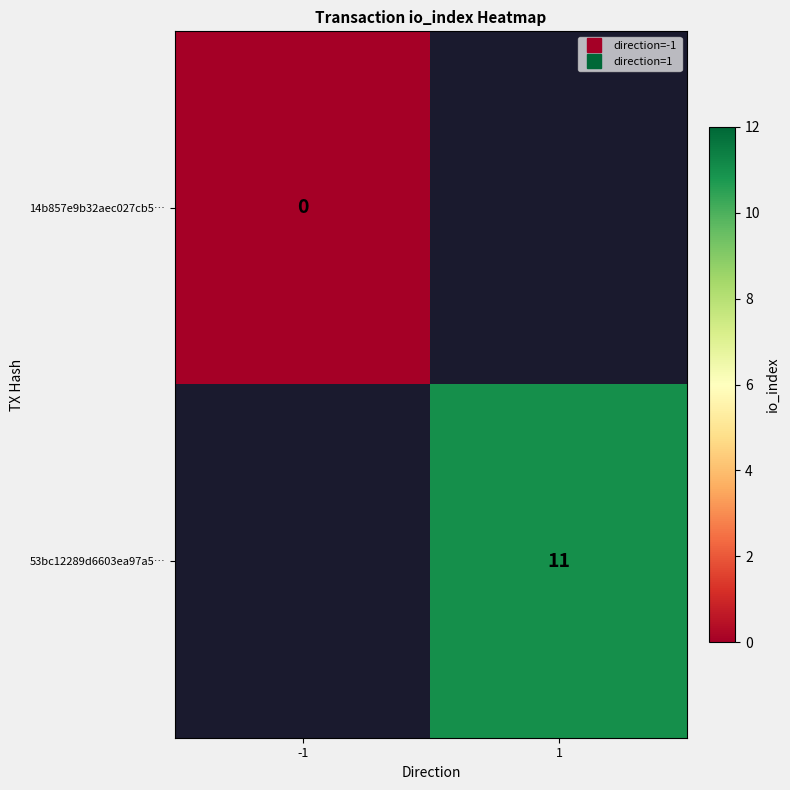

Rank the categories by 14b857e9b32aec027cb5… value from lowest to highest.

-1, 1